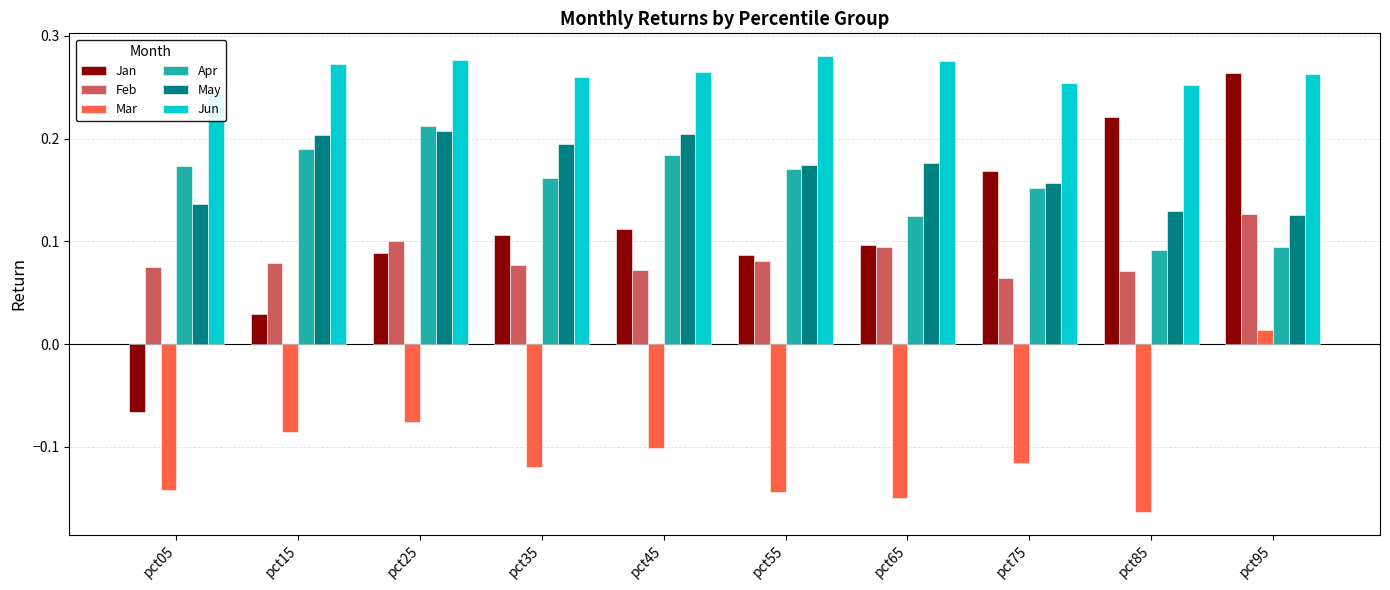

Is the value of May at pct25 greater than the value of Mar at pct75?

Yes